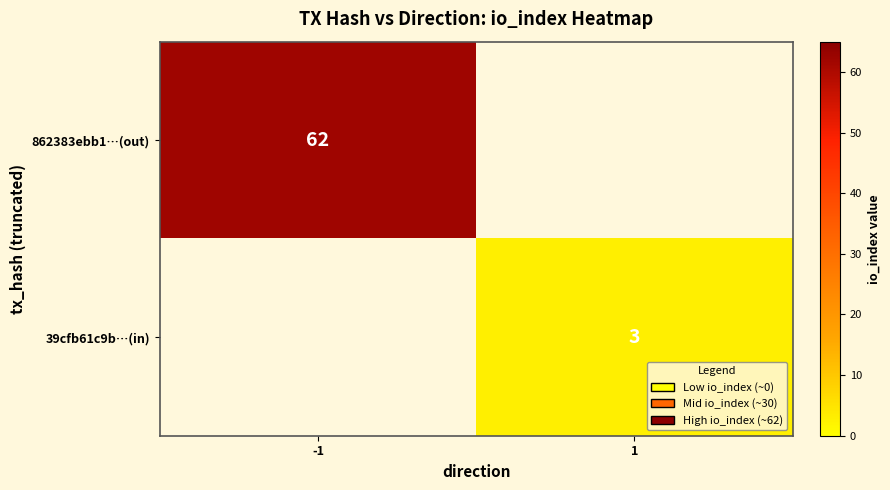

Is it true that 862383ebb1…(out) equals 62 at -1?

True